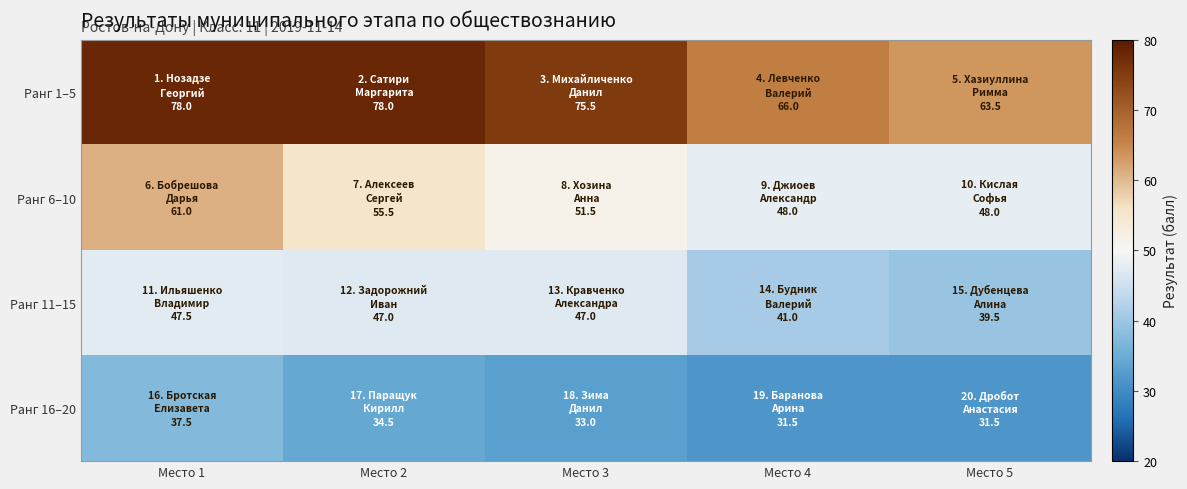

What is the total value across all series at Место 5?

182.5